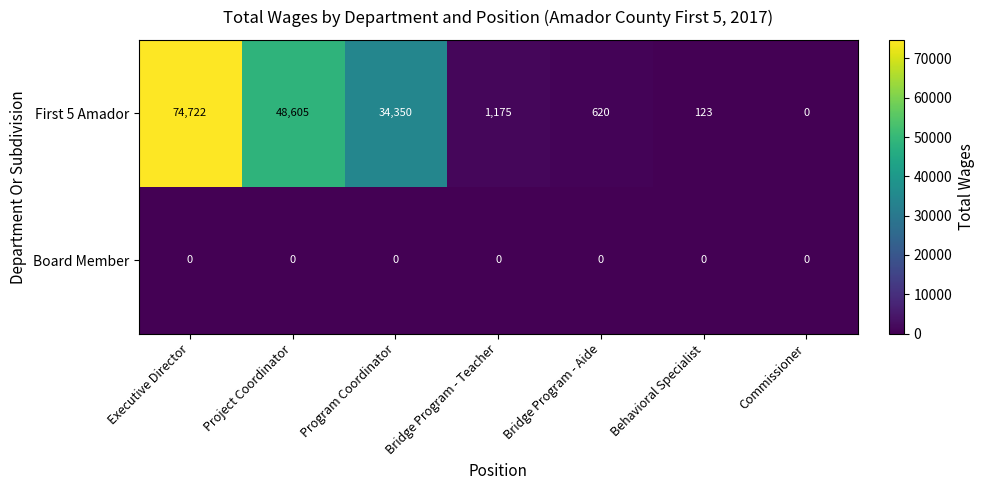

The value of First 5 Amador at Bridge Program - Teacher is 1175. True or false?

True